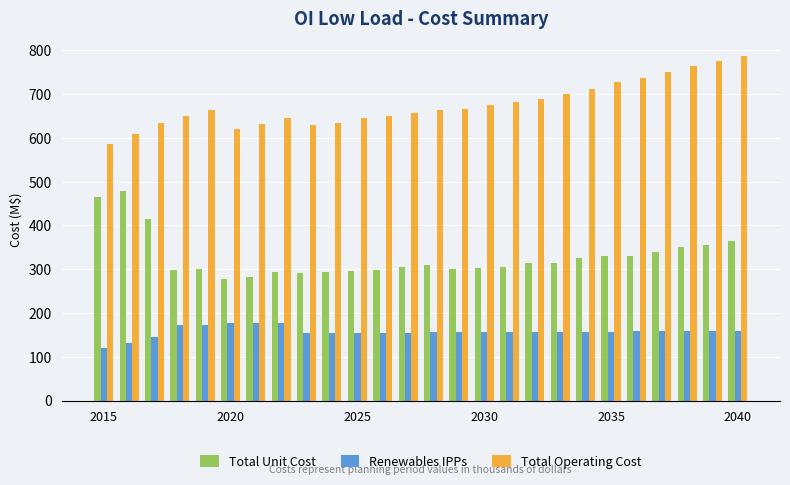

How many values in the Renewables IPPs series are below 156?

10